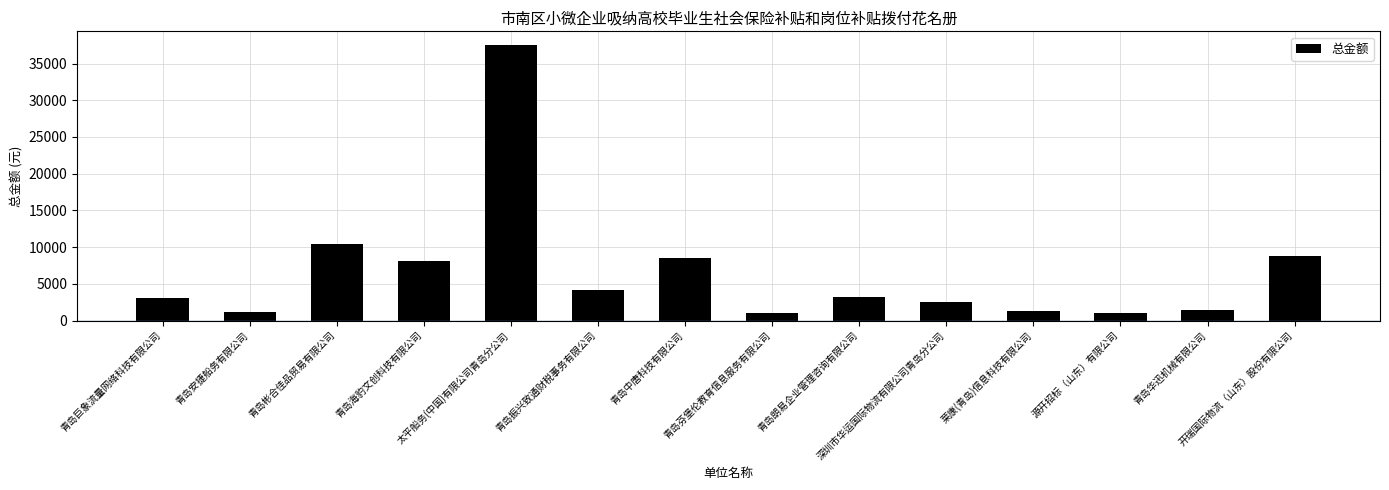

What is the greatest value displayed?

37515.1